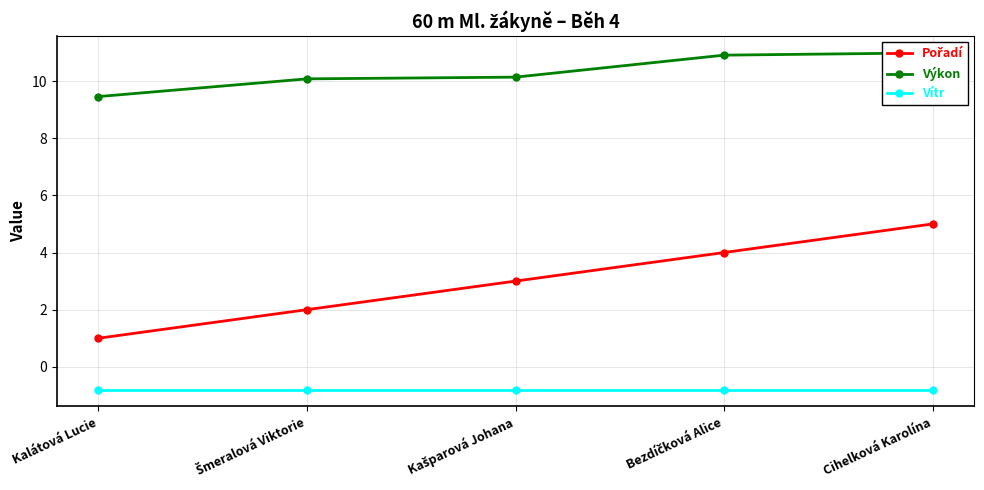

True or false: Vítr and Výkon cross at least once.

False